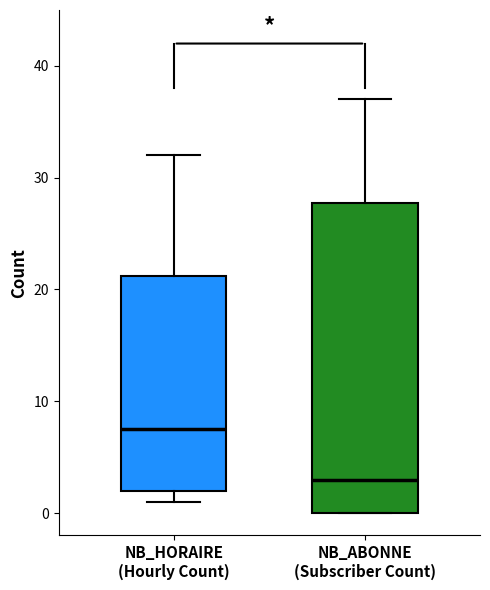

Comparing the boxes themselves (not the whiskers), which one is the tallest?

NB_ABONNE (Subscriber Count)